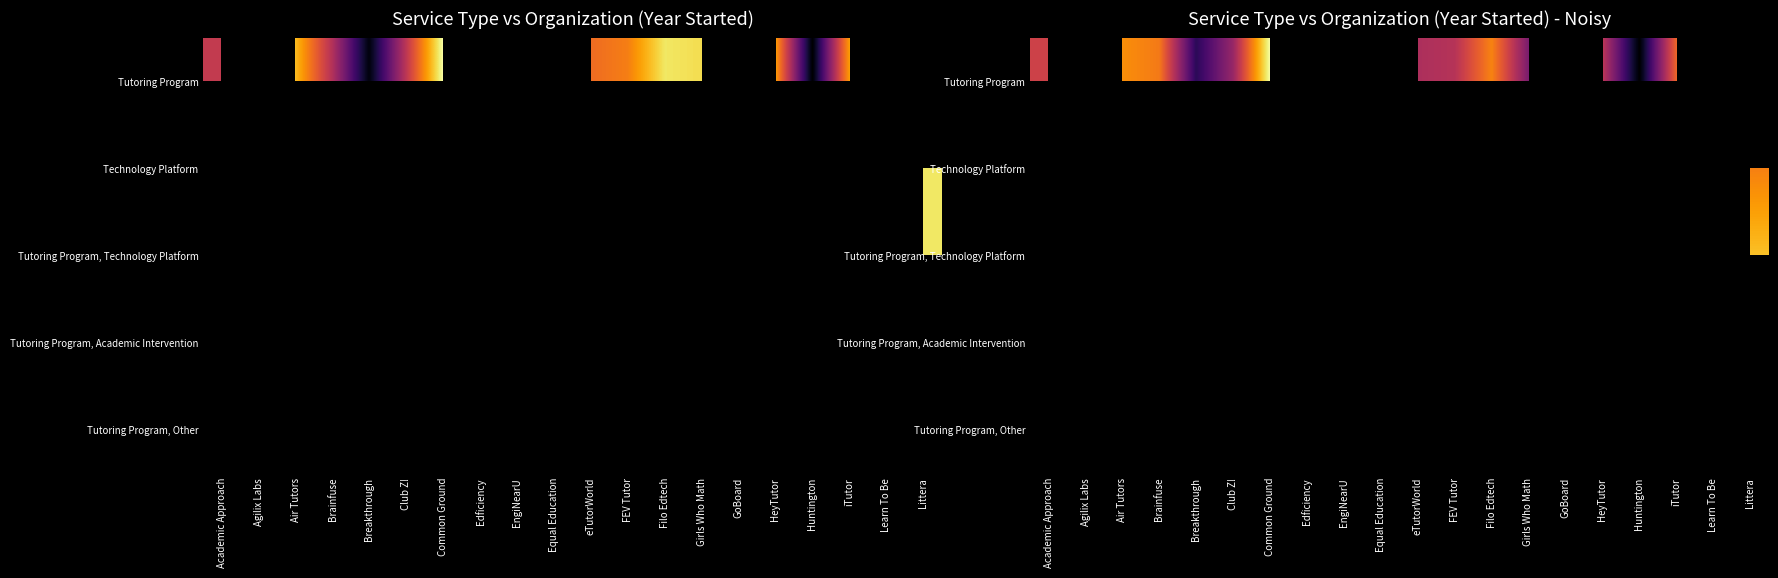

List the series in order of their overall mean, lowest first.

Tutoring Program, Technology Platform, Tutoring Program, Technology Platform, Tutoring Program, Academic Intervention, Tutoring Program, Other